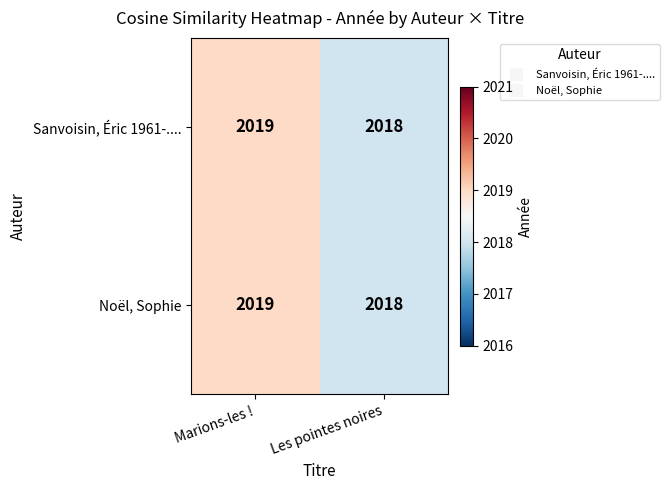

Rank the categories by Noël, Sophie value from lowest to highest.

Les pointes noires, Marions-les !